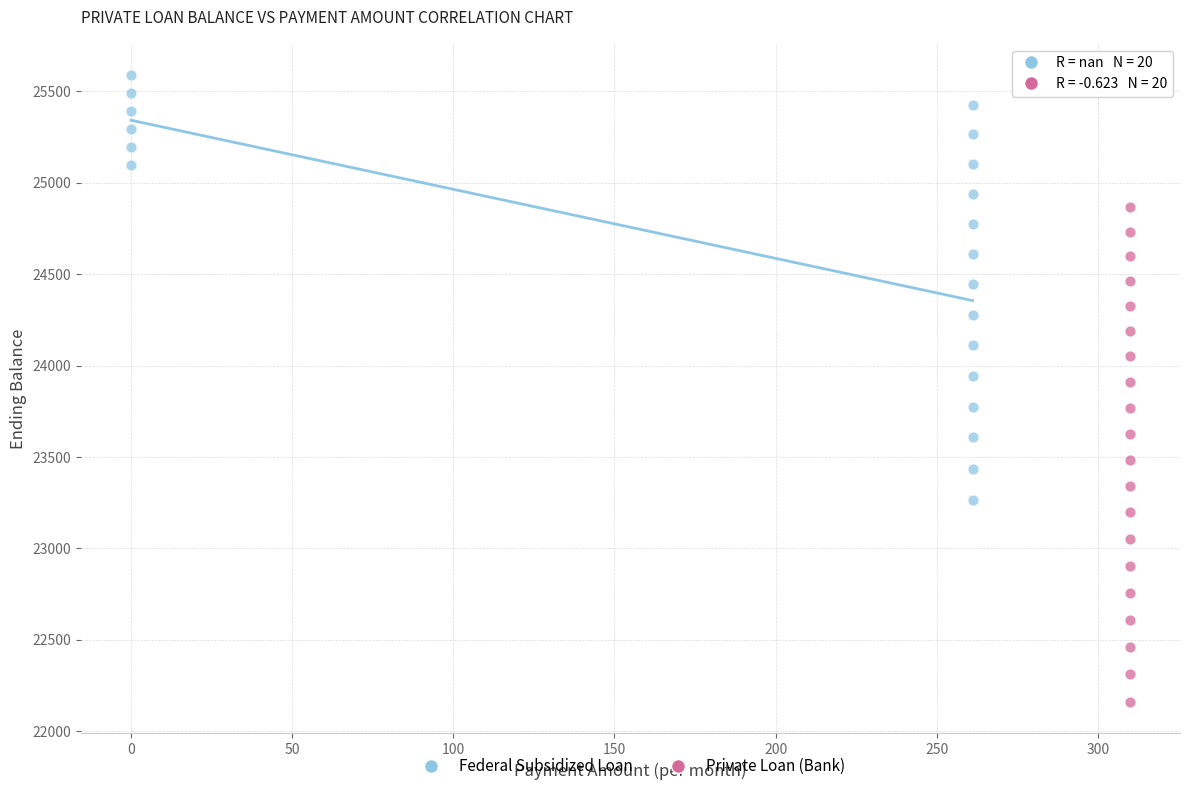

Which series reaches the maximum Y coordinate?

Federal Subsidized Loan